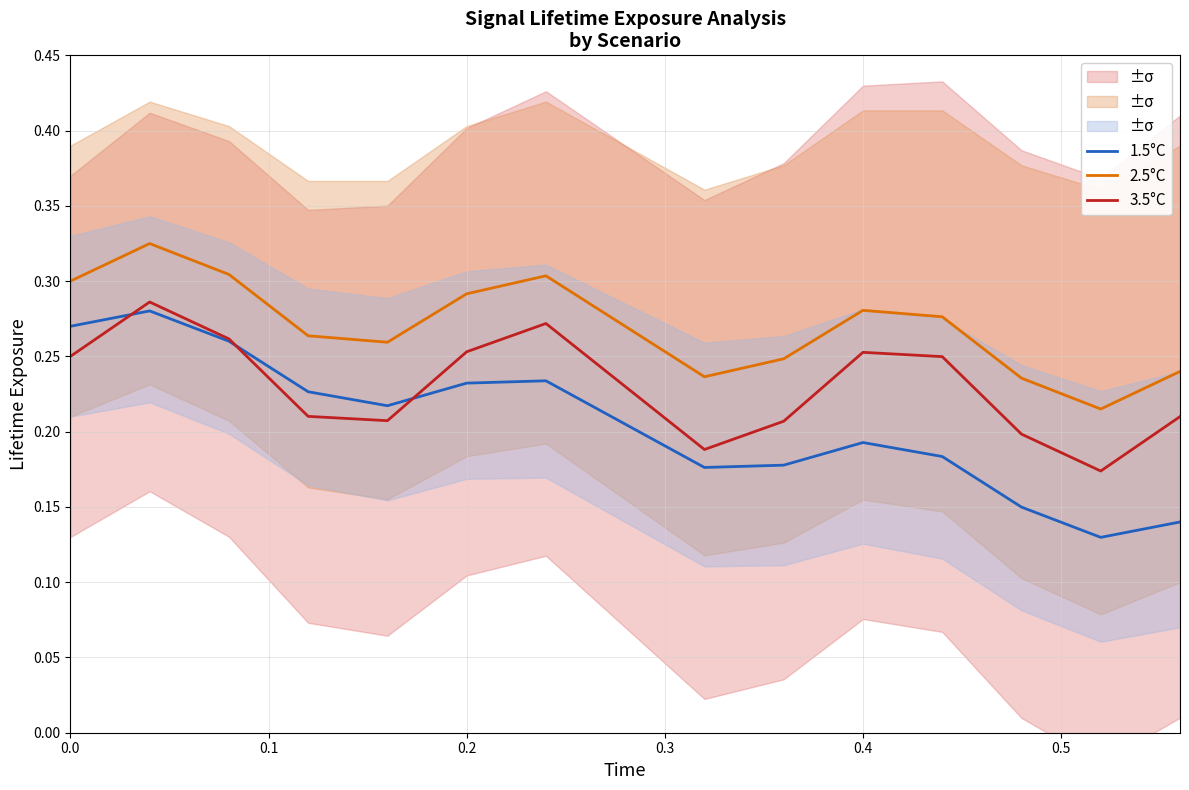

Count the 1.5°C values in the range 0 to 1.

15